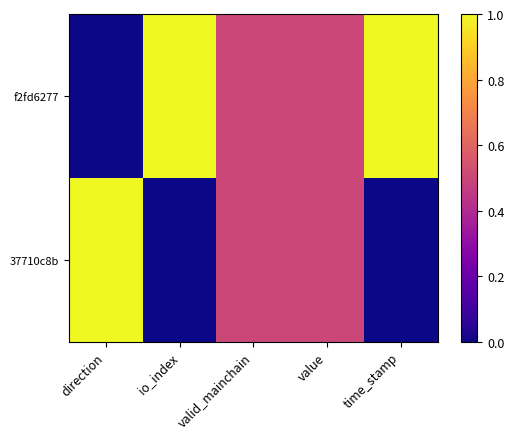

At which category is the sum across all series the highest?

direction